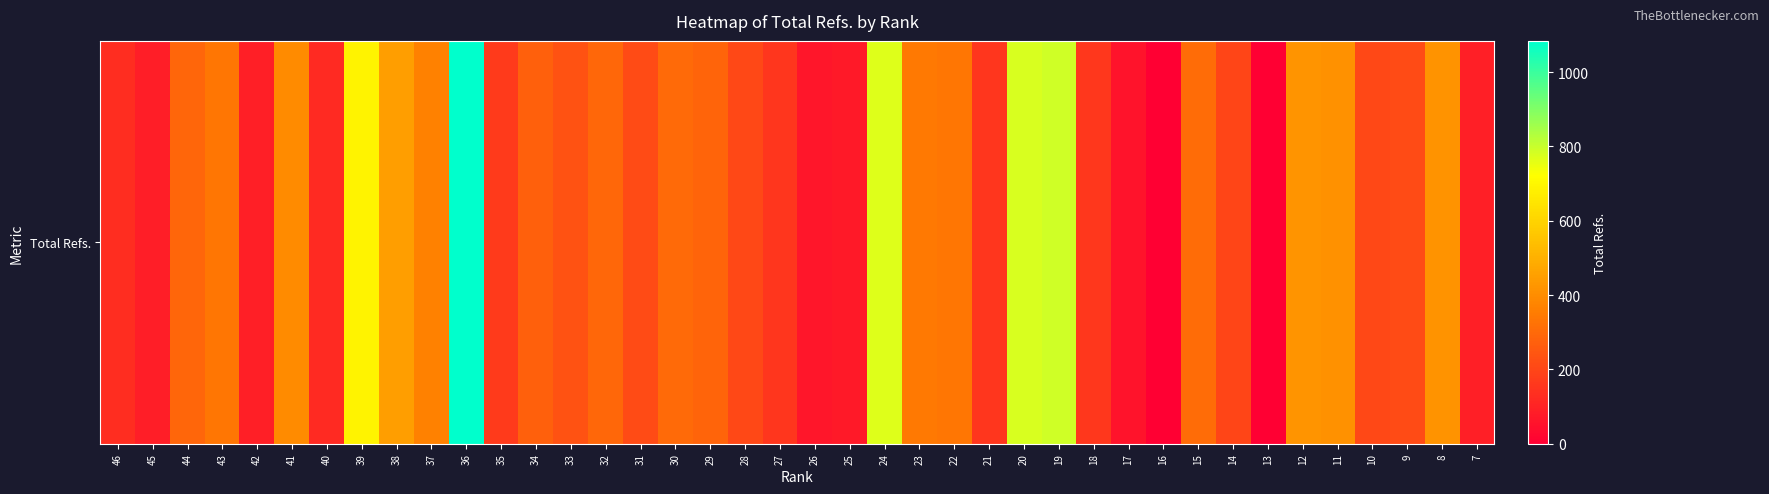

Reading right to left, extract all data points from this chart.

7=90	8=415	9=212	10=207	11=411	12=423	13=0	14=195	15=305	16=0	17=58	18=158	19=790	20=775	21=154	22=337	23=345	24=767	25=73	26=67	27=154	28=207	29=284	30=302	31=213	32=294	33=234	34=271	35=167	36=1084	37=367	38=453	39=687	40=122	41=396	42=93	43=336	44=291	45=85	46=129